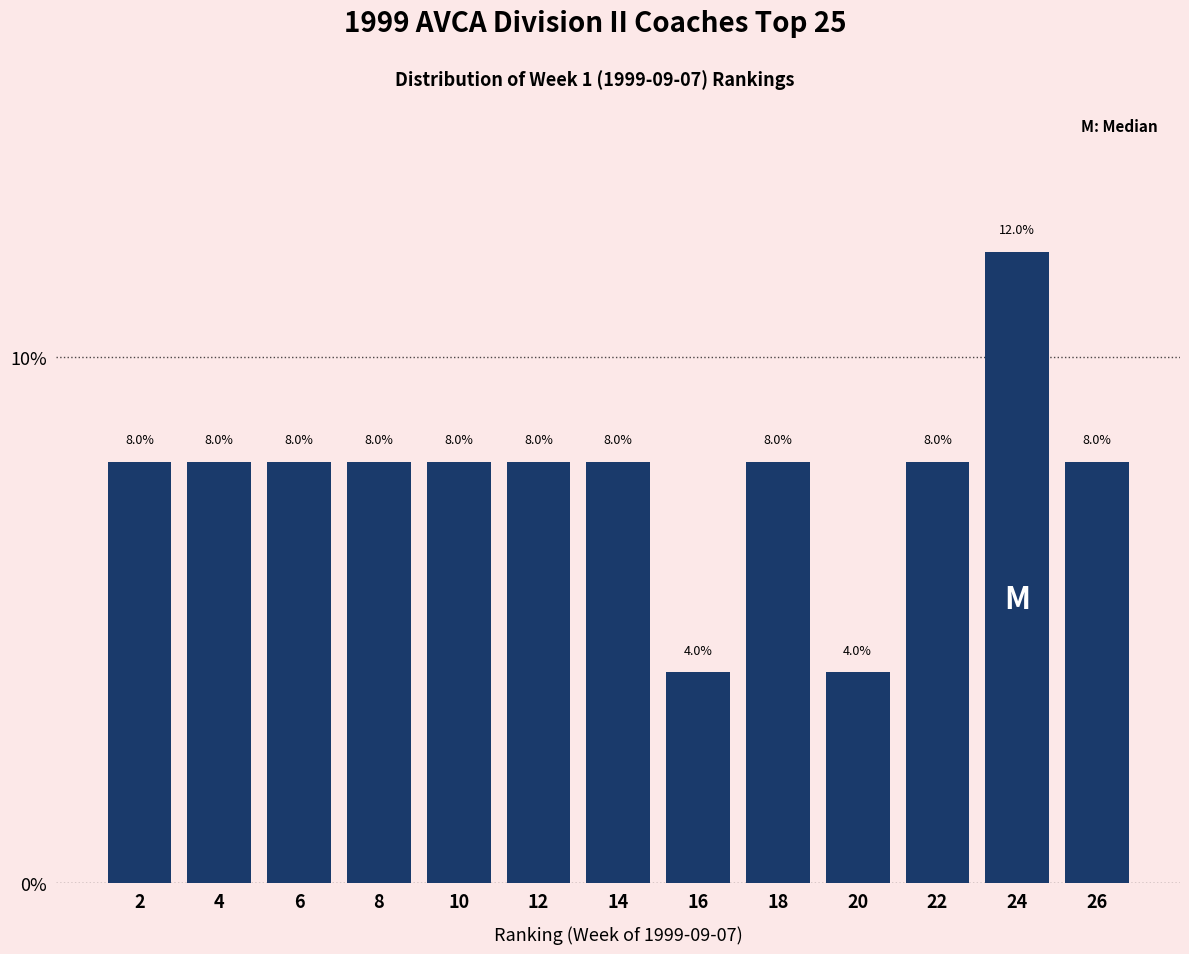

Reading left to right, transcribe this chart: for each bar, give the range it covers on the x-axis and its height.

1 to 3: 8.0
3 to 5: 8.0
5 to 7: 8.0
7 to 9: 8.0
9 to 11: 8.0
11 to 13: 8.0
13 to 15: 8.0
15 to 17: 4.0
17 to 19: 8.0
19 to 21: 4.0
21 to 23: 8.0
23 to 25: 12.0
25 to 27: 8.0